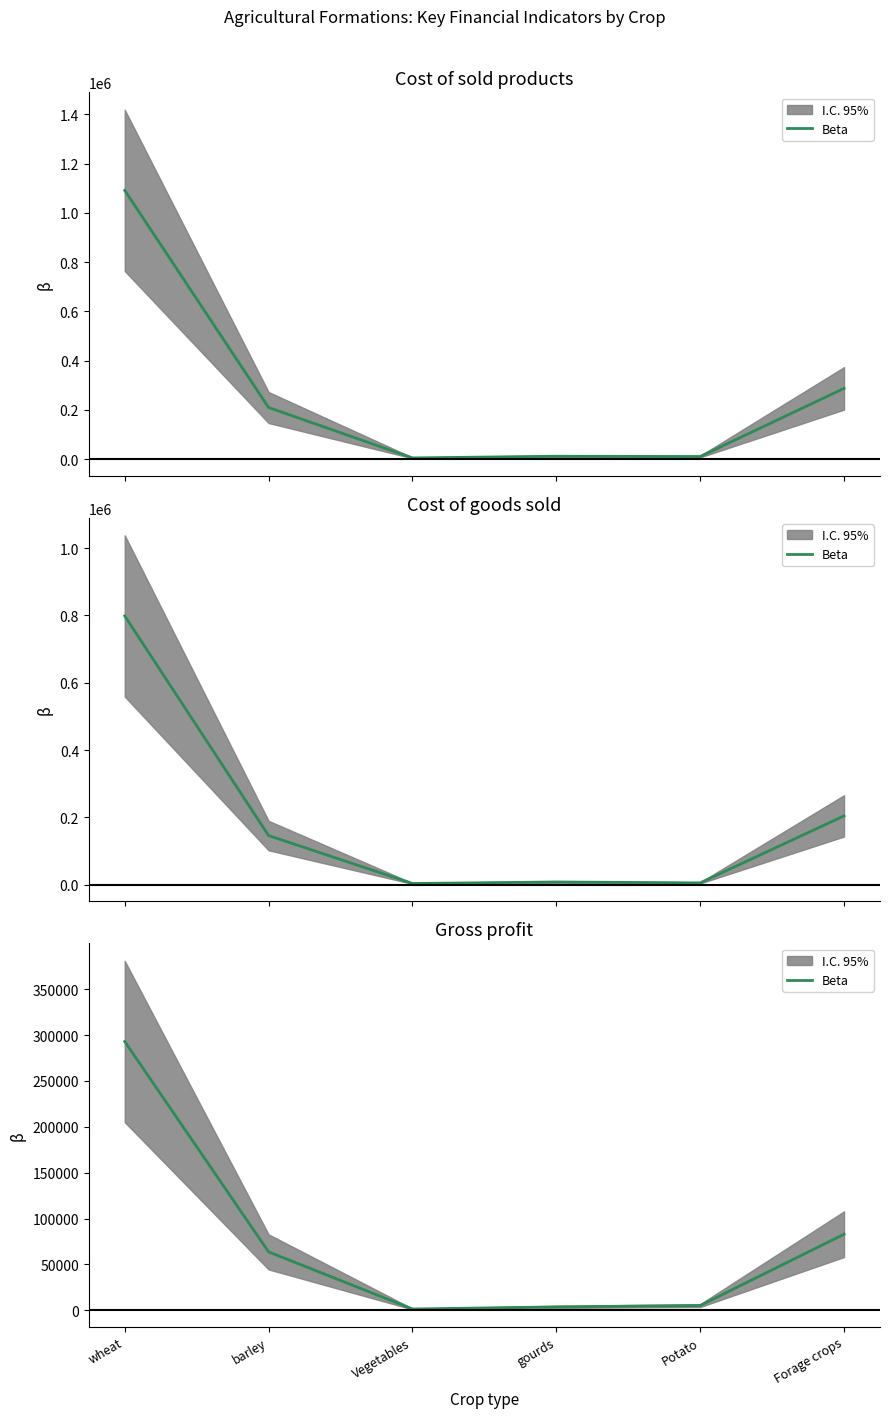

List the labels in order of value, smallest first.

Vegetables, gourds, Potato, barley, Forage crops, wheat